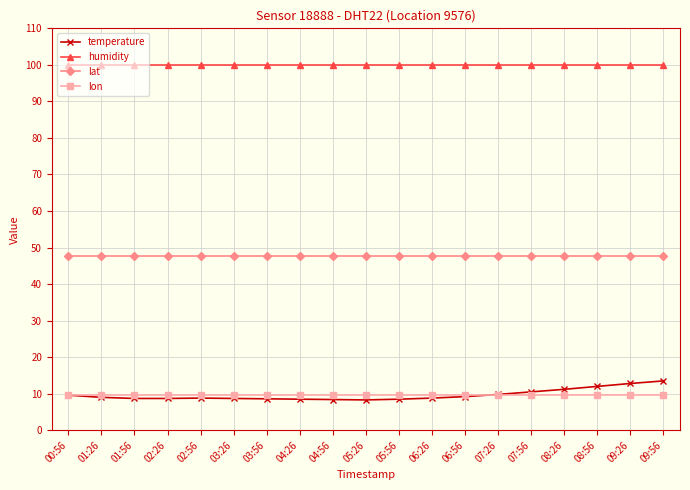

Which series has the largest range (max minus min)?

temperature